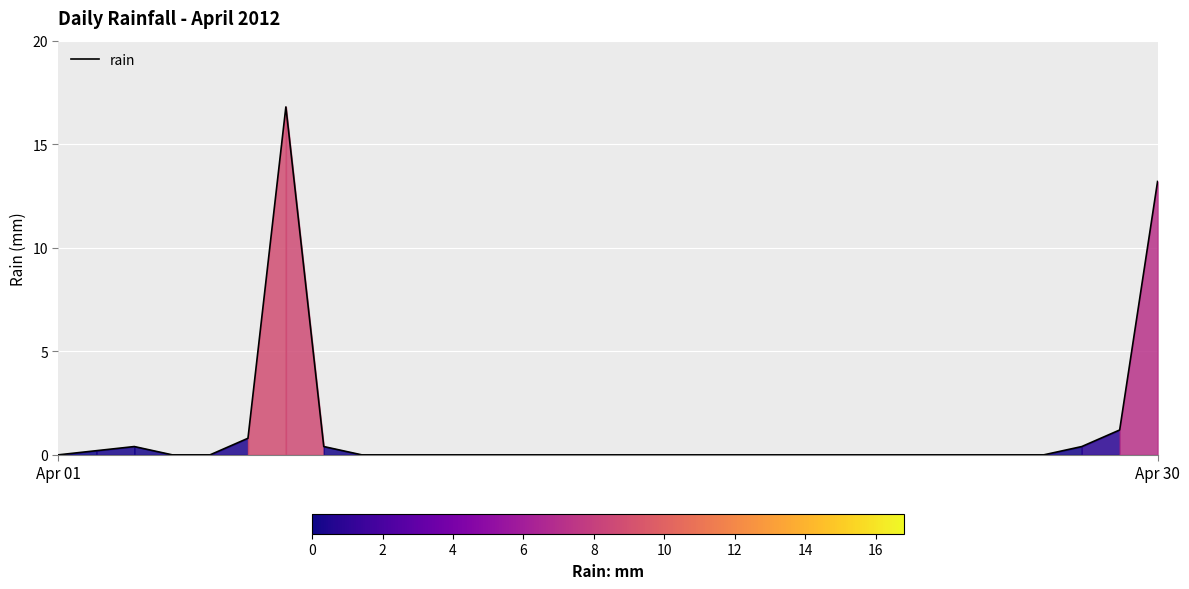

What is the maximum value shown in the chart?

16.8